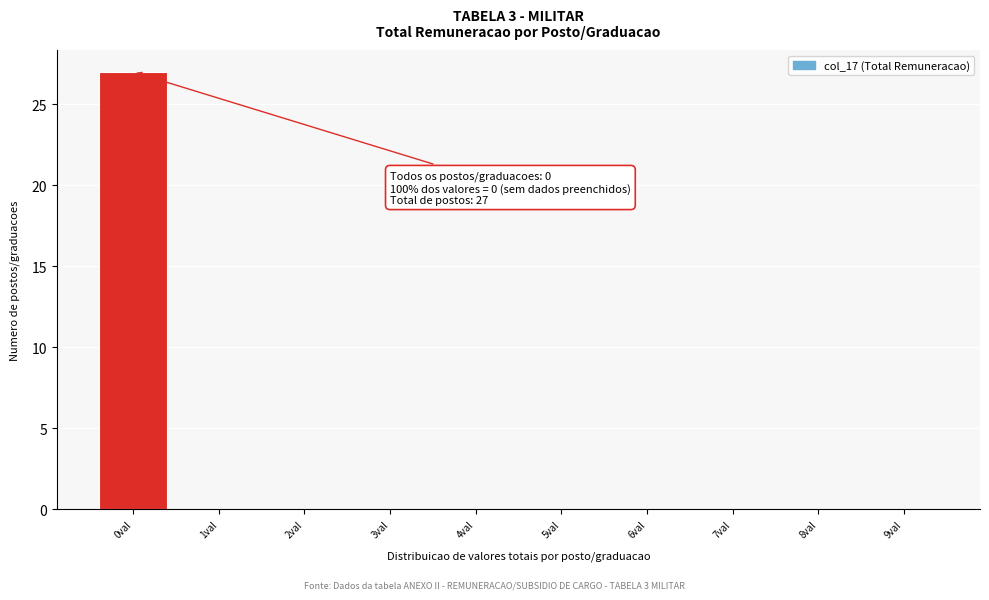

Over which range of the x-axis is the bar tallest?

-0.5 to 0.5